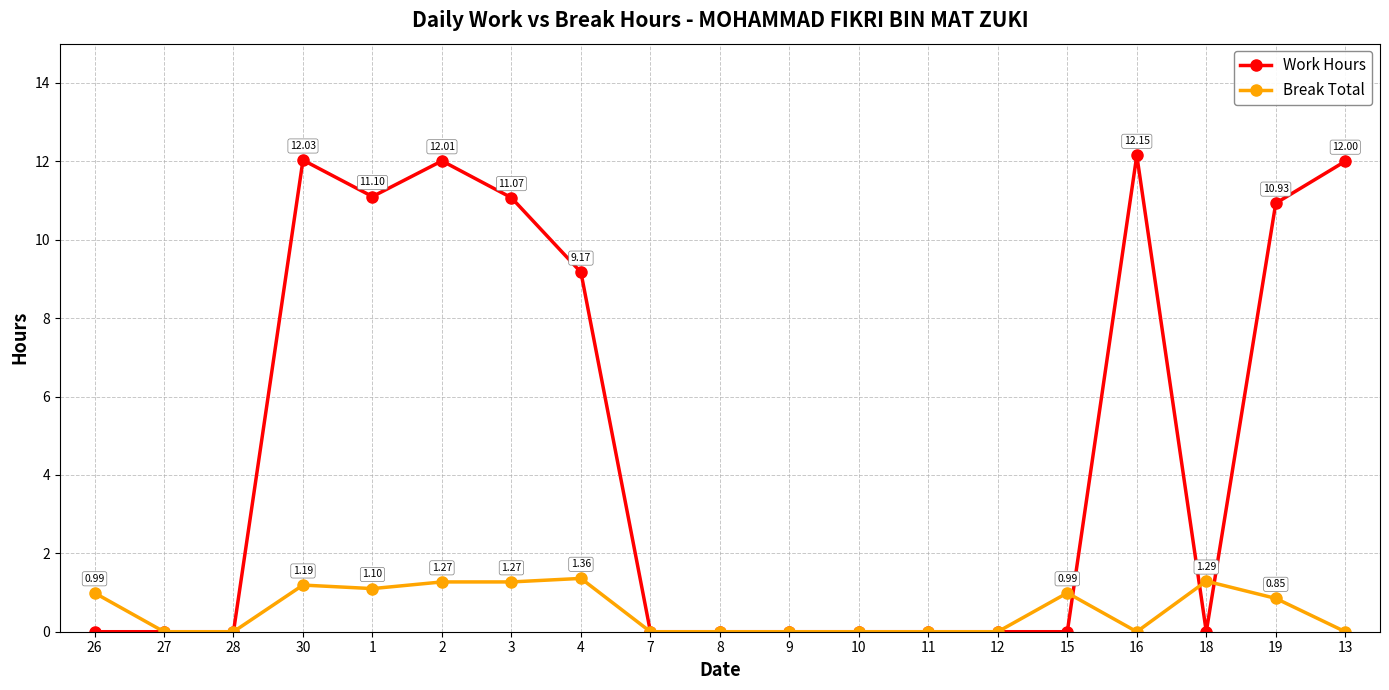

The value of Break Total at 12 is 0.0. True or false?

True